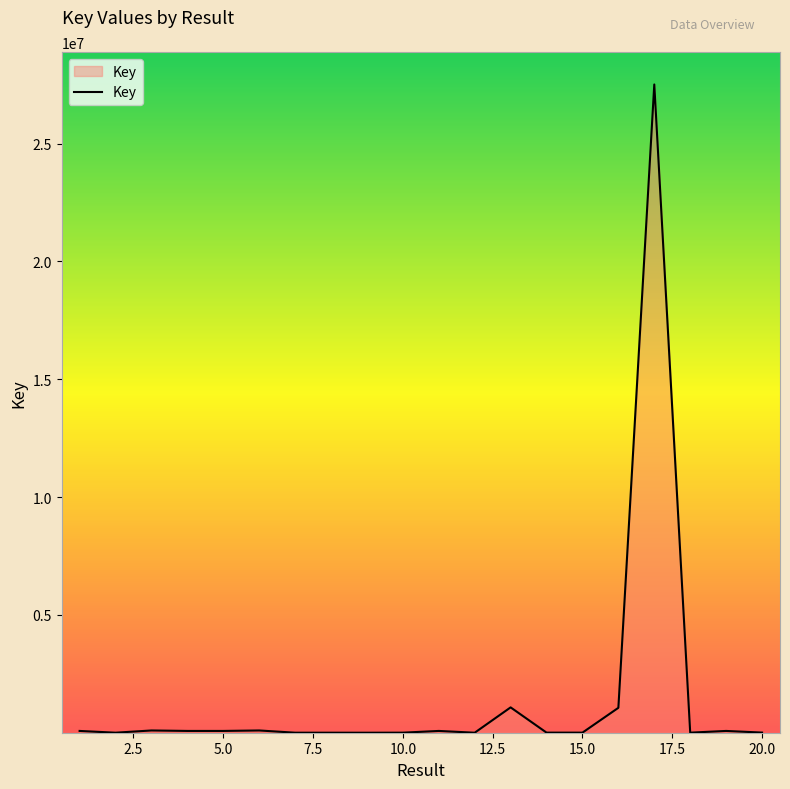

What is the maximum value shown in the chart?

27507015